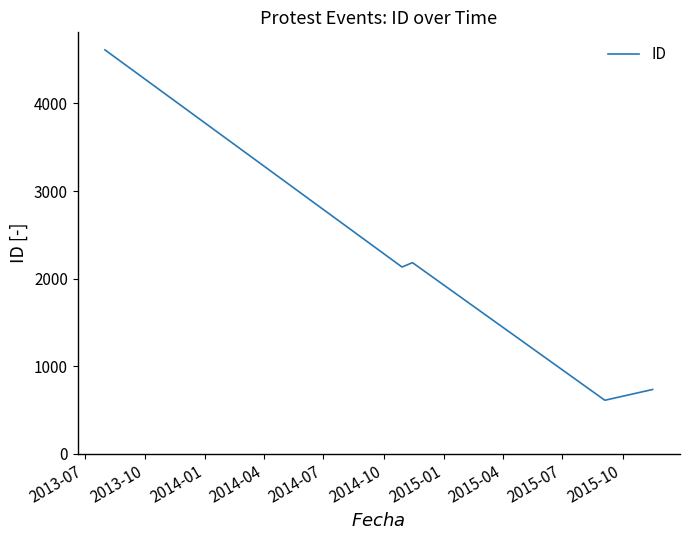

What is the smallest value displayed?

612